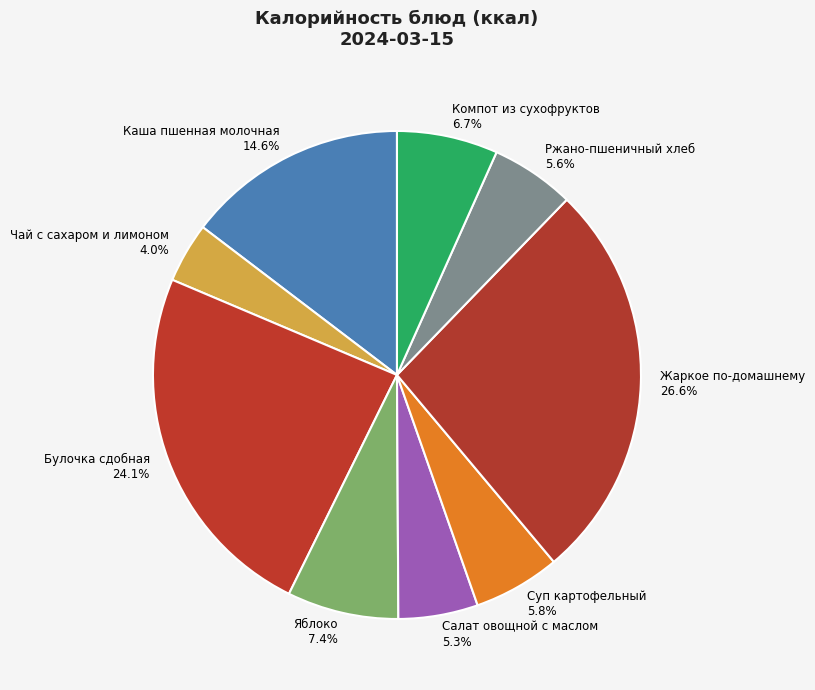

How many segments does this pie chart have?

9